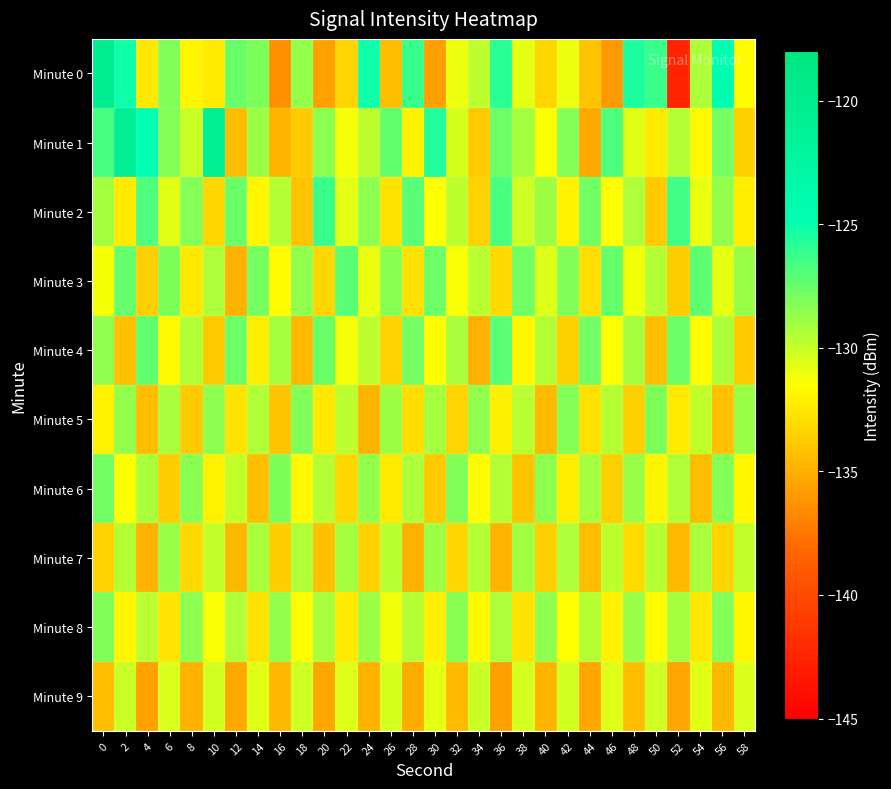

Between 2 and 20, which is larger?

2